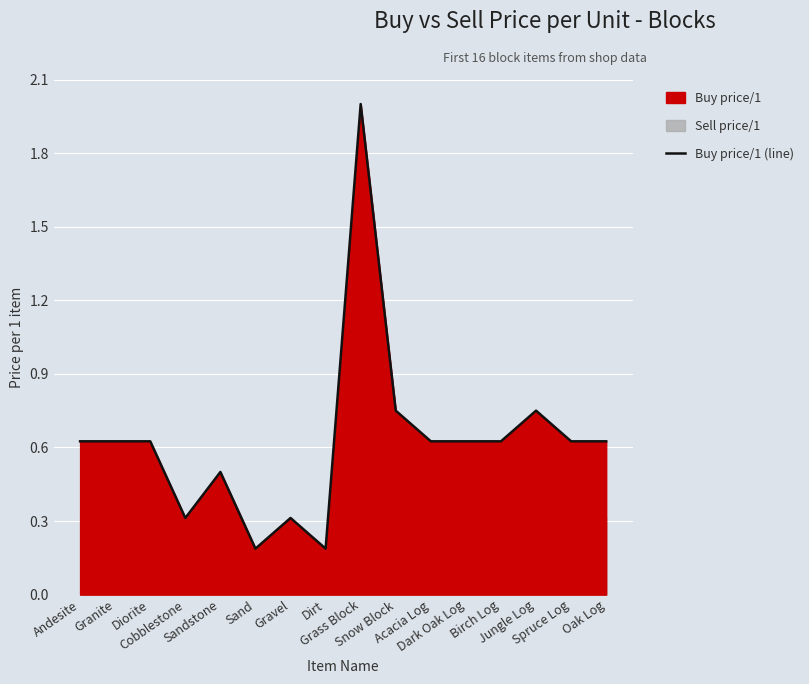

What is the label of the 14th point from the left?

Jungle Log